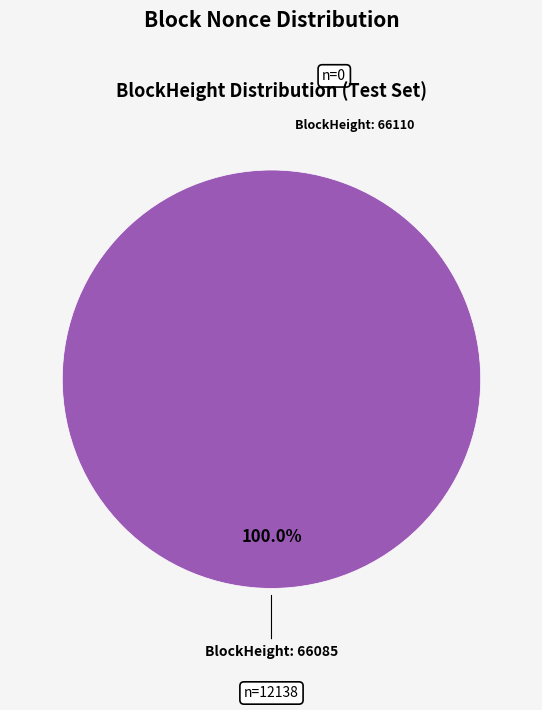

What percentage do 66110 and 66085 together represent?

100.0%